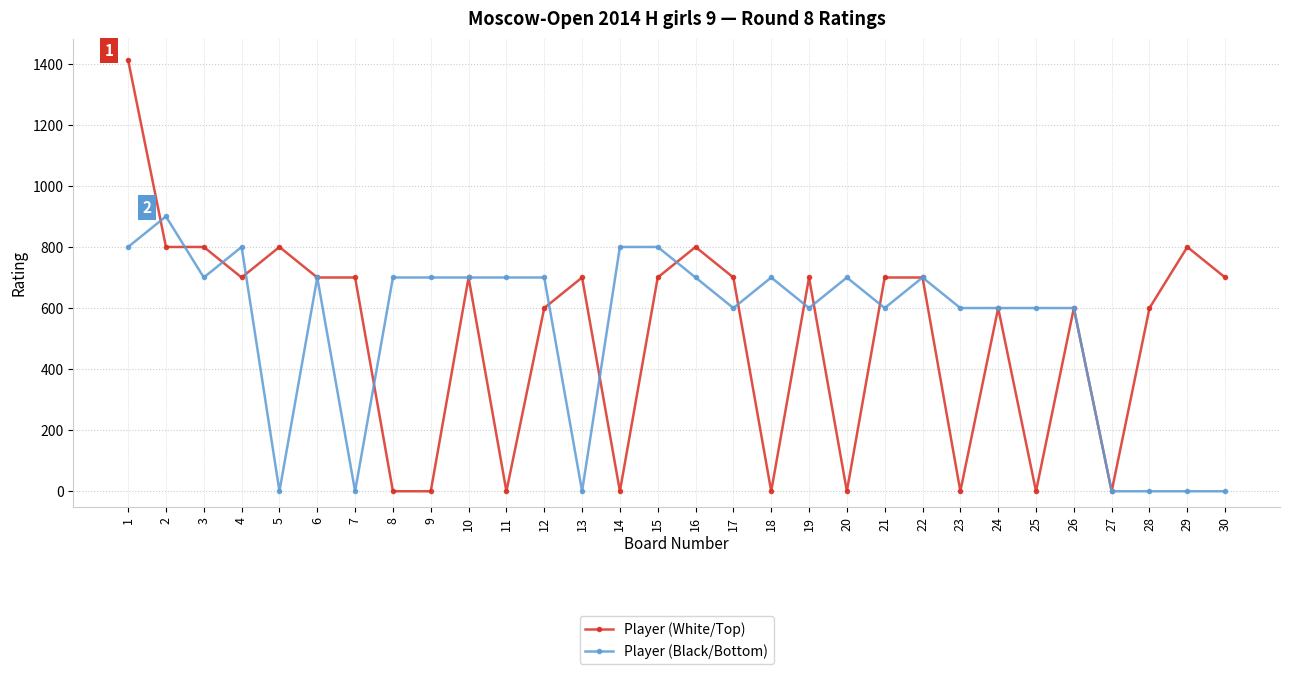

How many lines are shown in the chart?

2